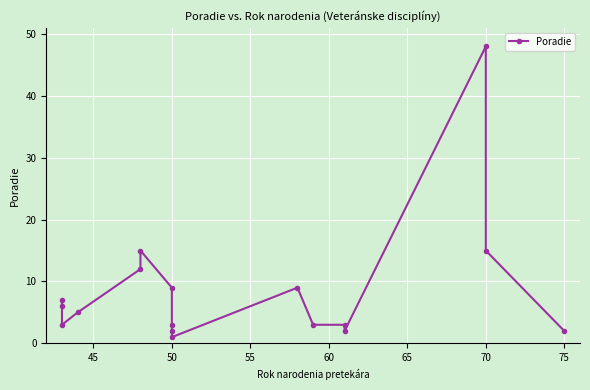

At which label is the value closest to 24?

65